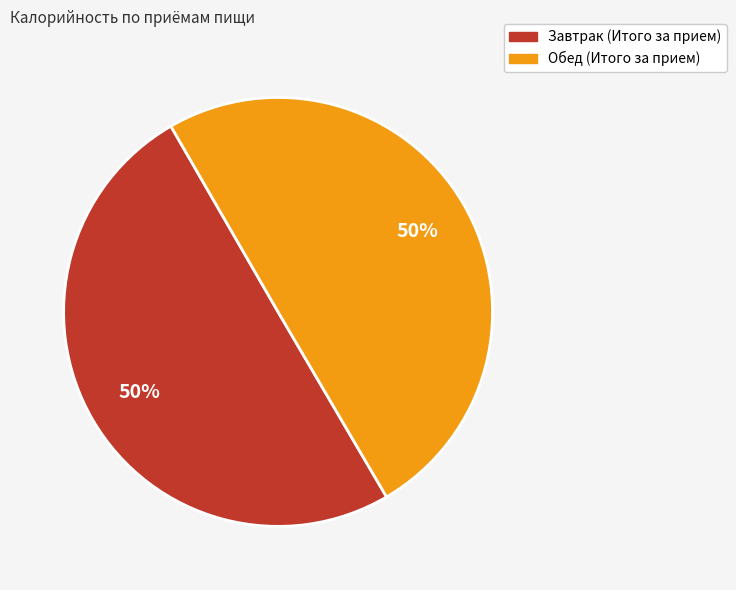

To the nearest percent, what percentage of the pie is Завтрак (Итого за прием)?

50%